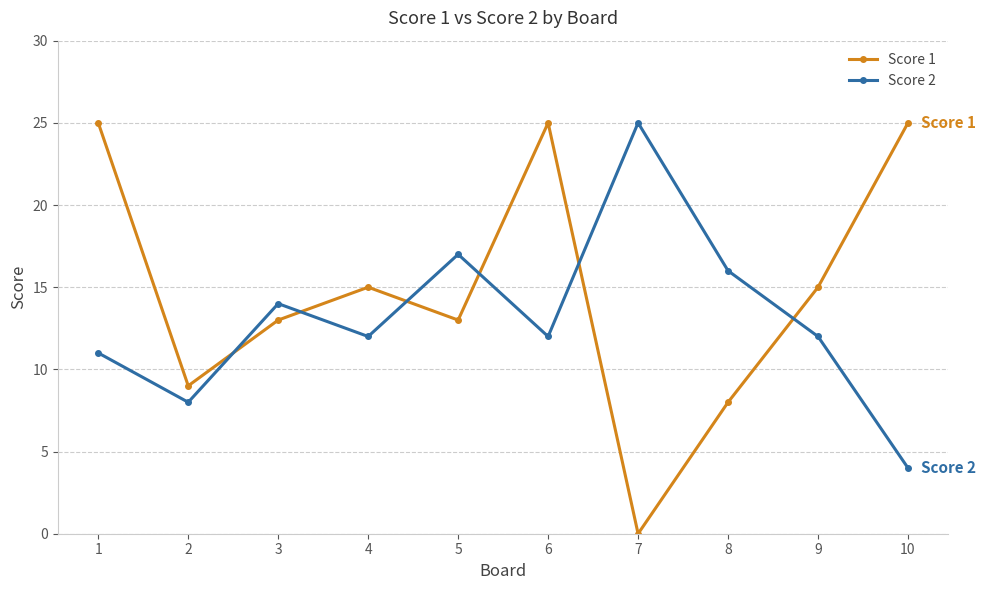

What is the difference between the second highest and minimum values in the Score 1 series?

25